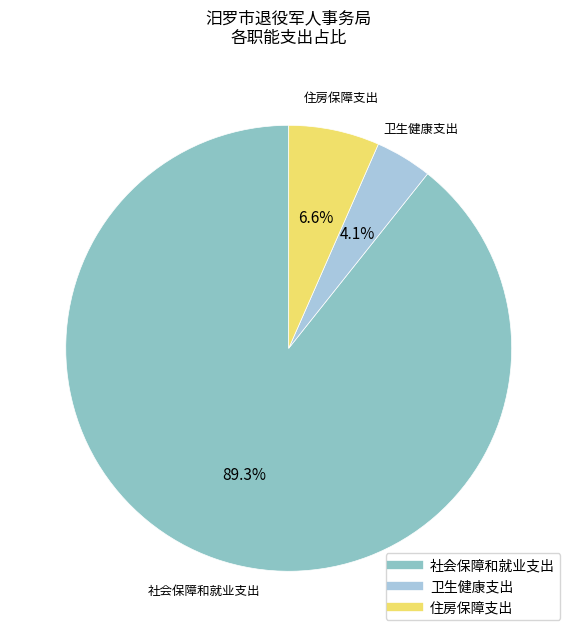

To the nearest percent, what percentage of the pie is 社会保障和就业支出?

89%